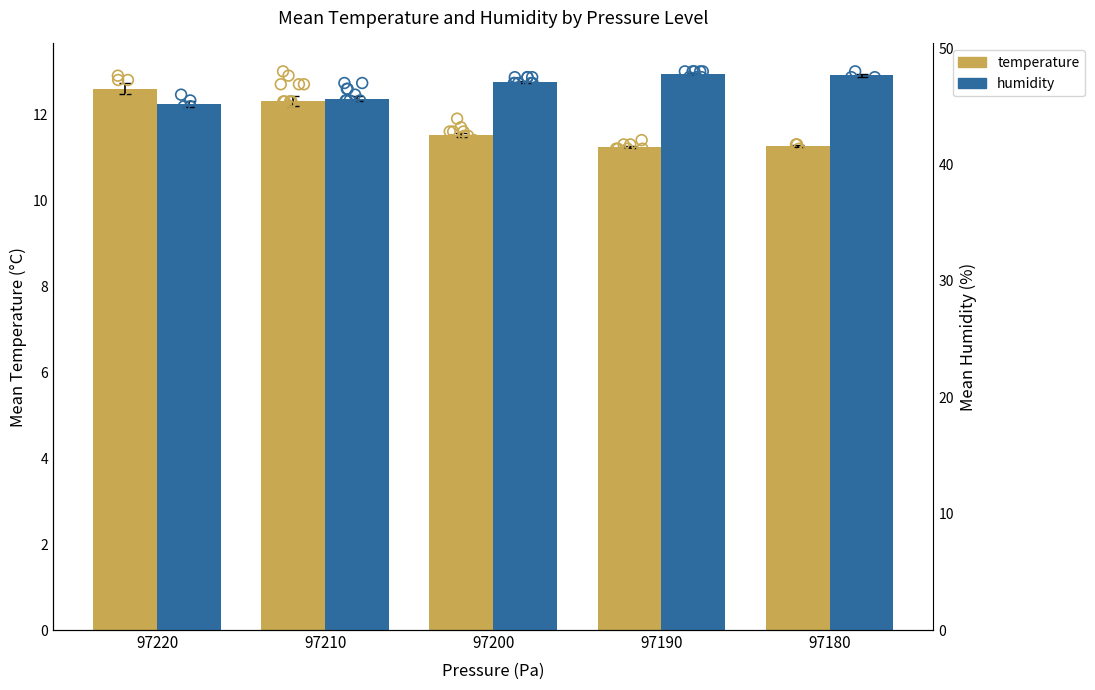

Which series has the largest Y range (max minus min)?

humidity